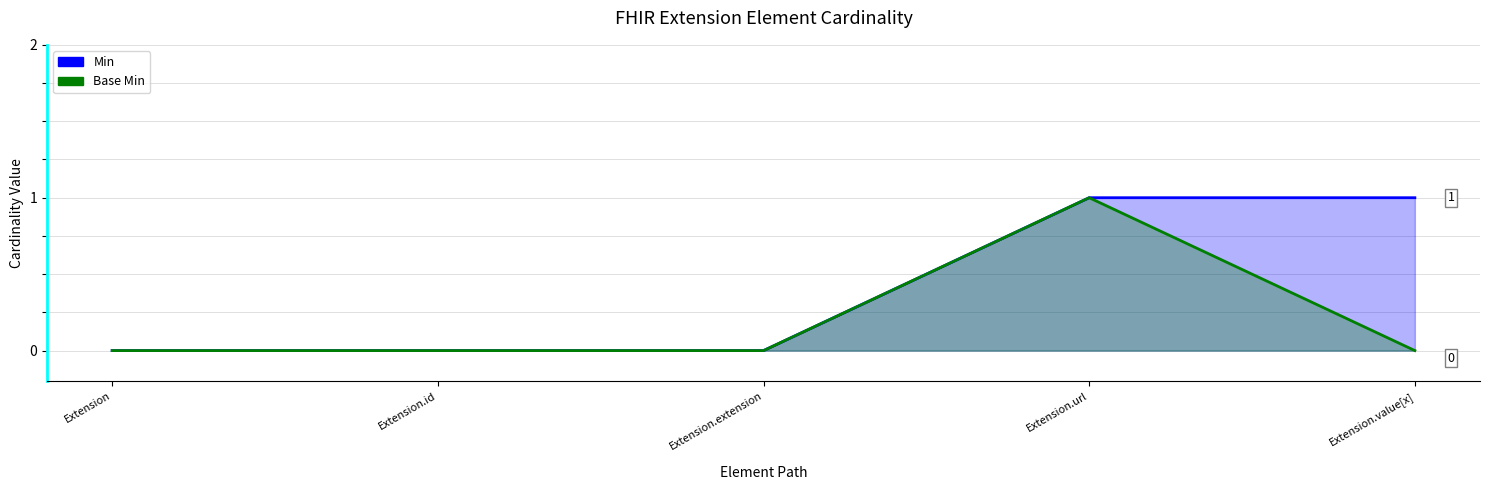

True or false: Base Min has a value of 1 at Extension.url.

True